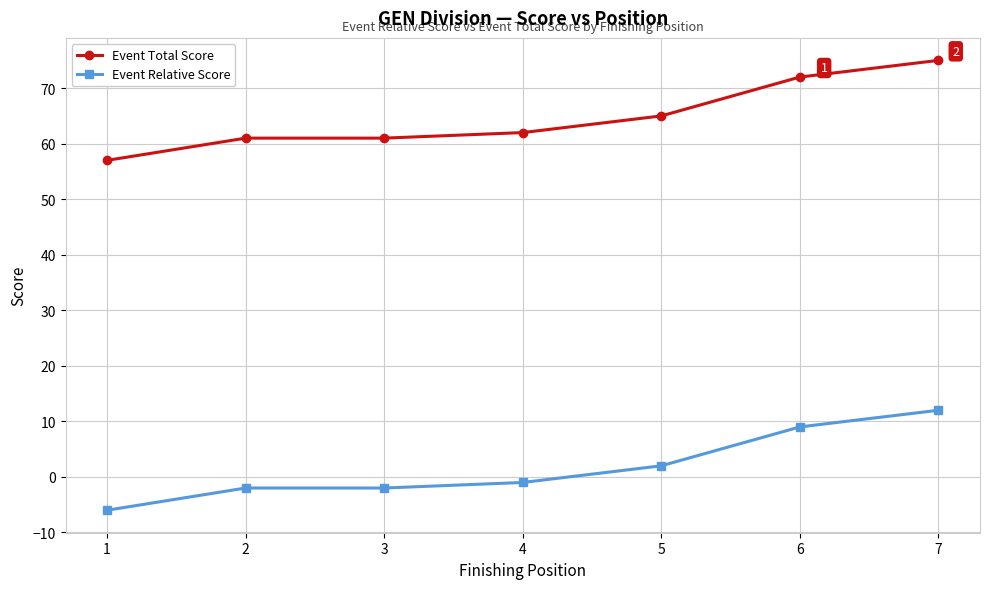

What is the value of the Event Relative Score point at the 2nd from the left?

-2